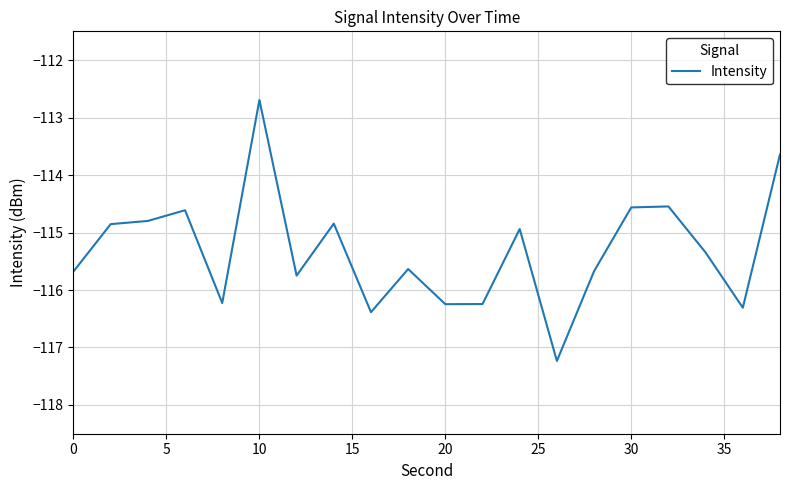

Does the chart have visible grid lines?

Yes